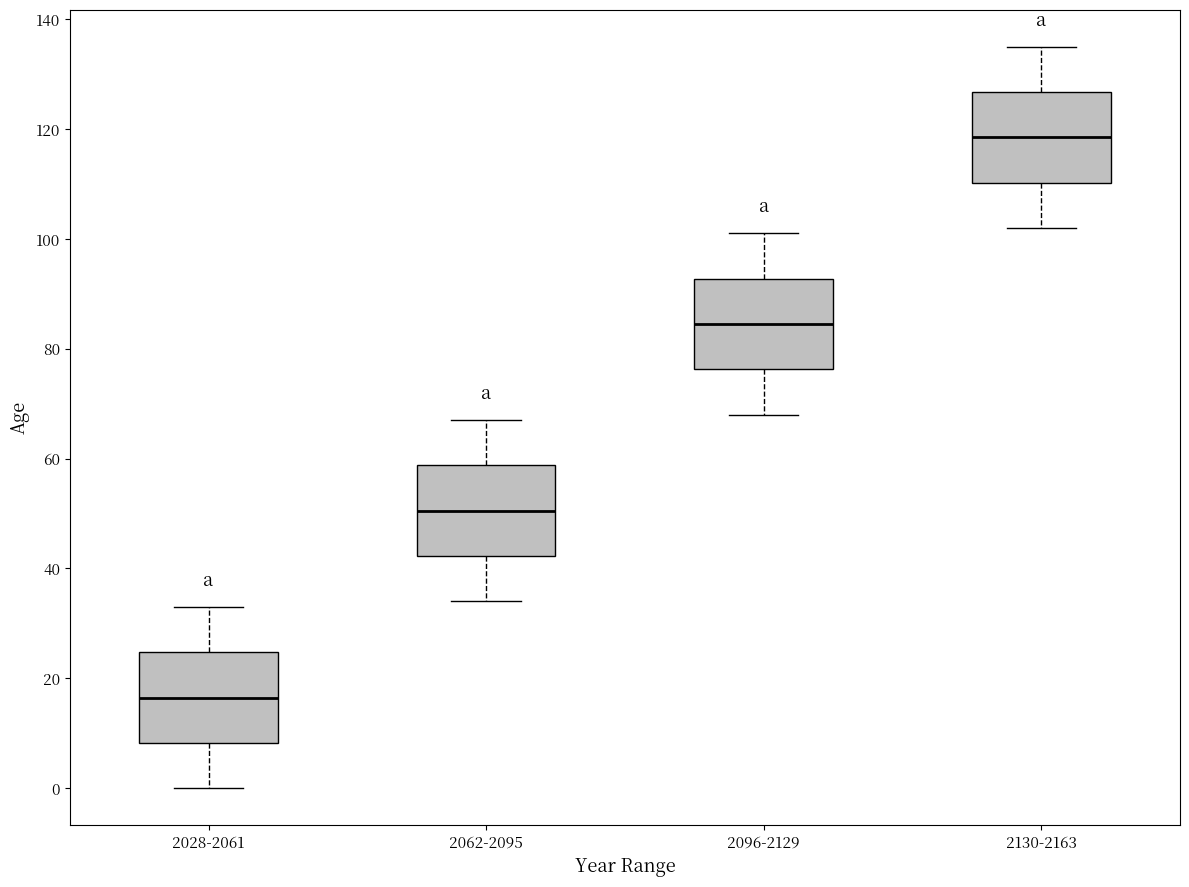

Where is the upper edge of the box for 2028-2061 on the y-axis? The values are not printed on the chart, so give them approximately, as read against the axis.

24